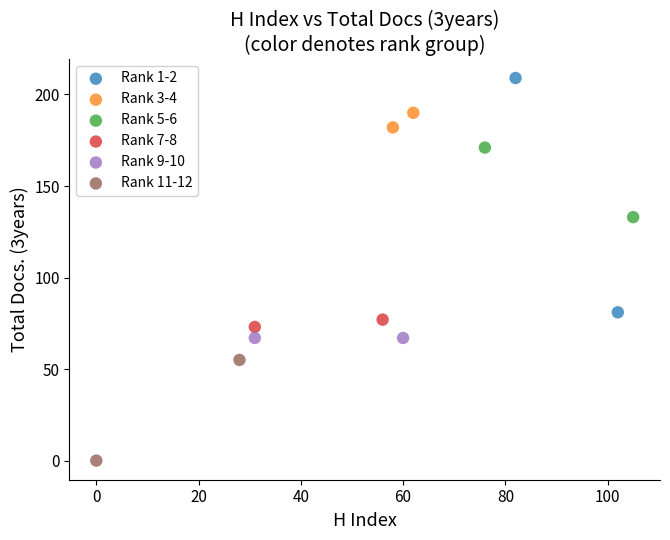

Which series reaches the minimum Y coordinate?

Rank 11-12